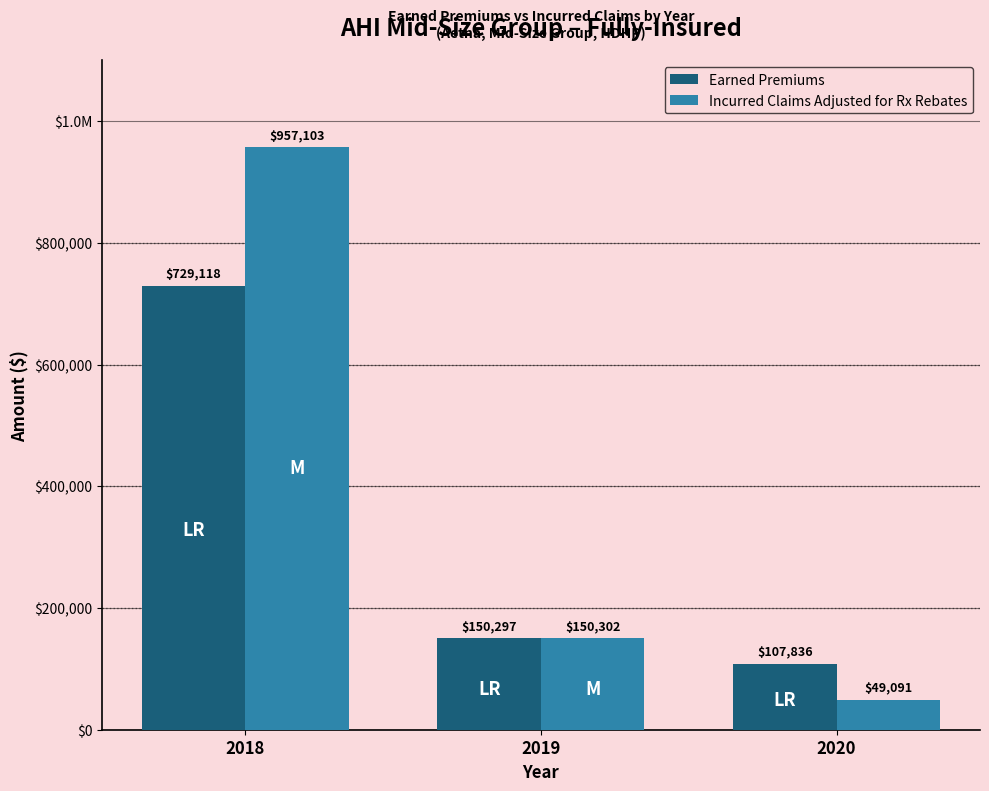

At which label is Incurred Claims Adjusted for Rx Rebates closest to 503097?

2019